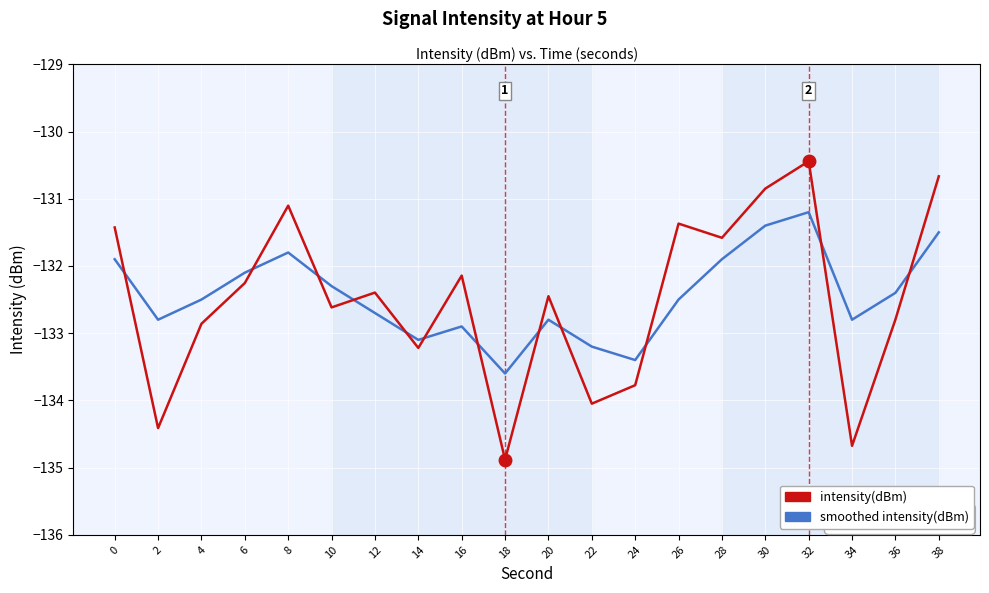

Does the chart have visible grid lines?

Yes